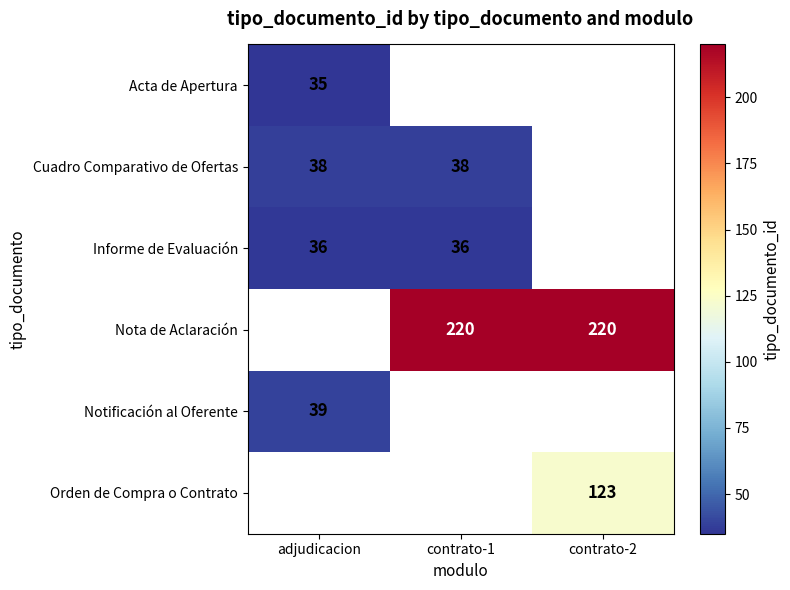

The value of Cuadro Comparativo de Ofertas at contrato-1 is 38. True or false?

True